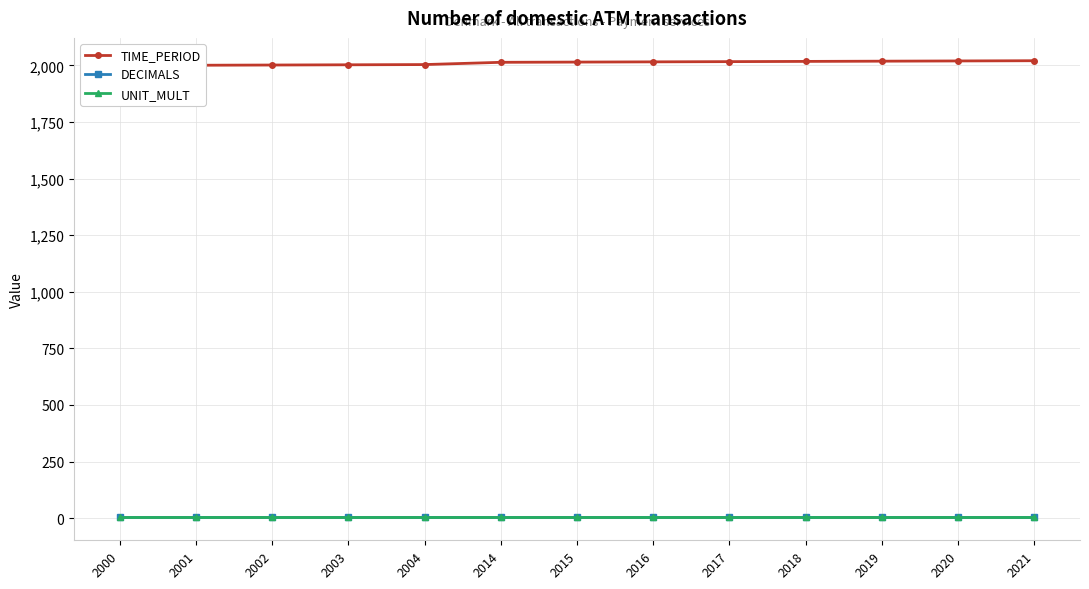

Between 2019 and 2018, which is larger?

2019